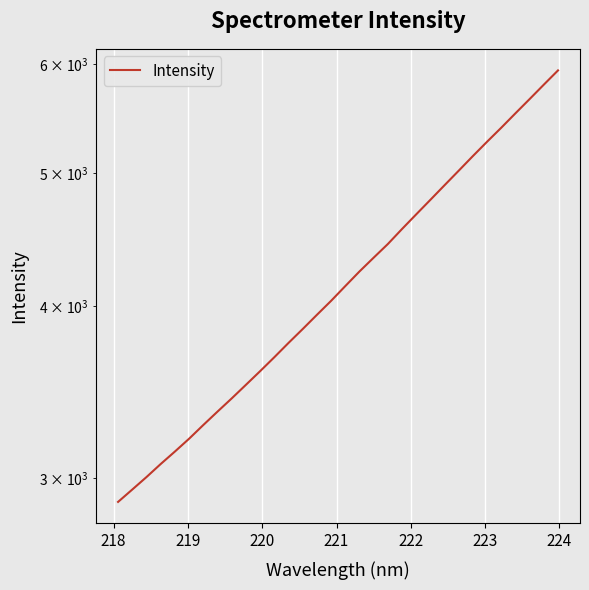

True or false: the data has more than 0 interior local peaks.

False